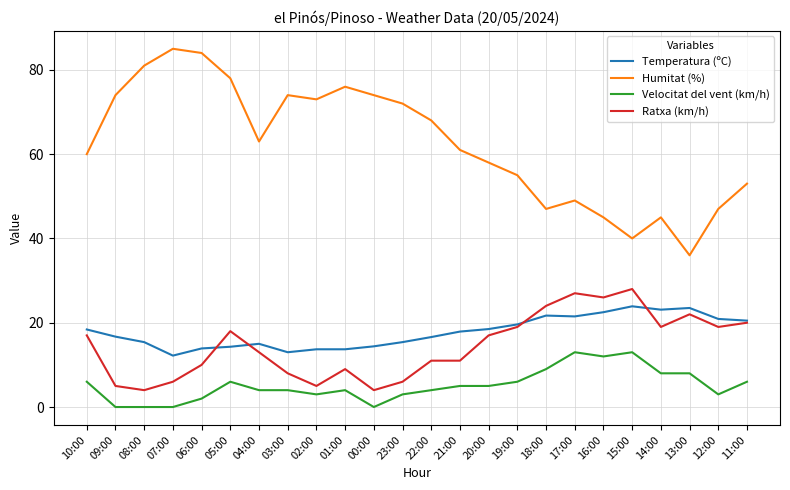

Which category has the highest value in the Humitat (%) series?

07:00